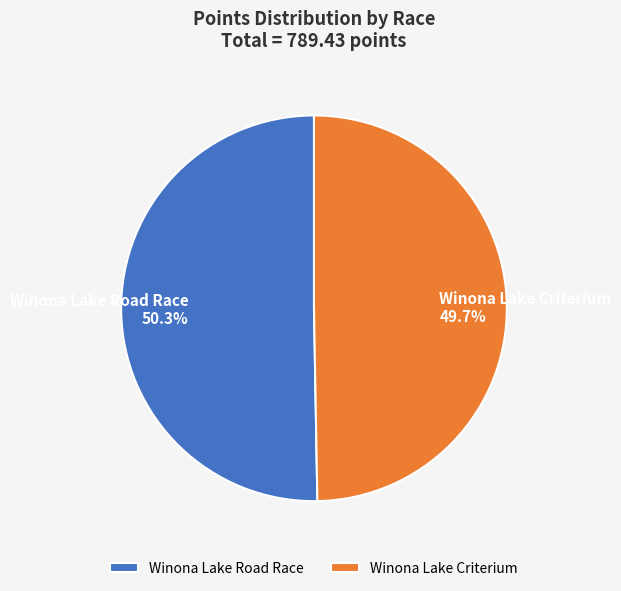

What is the ratio of the value at Winona Lake Road Race to the value at Winona Lake Criterium?

1.0